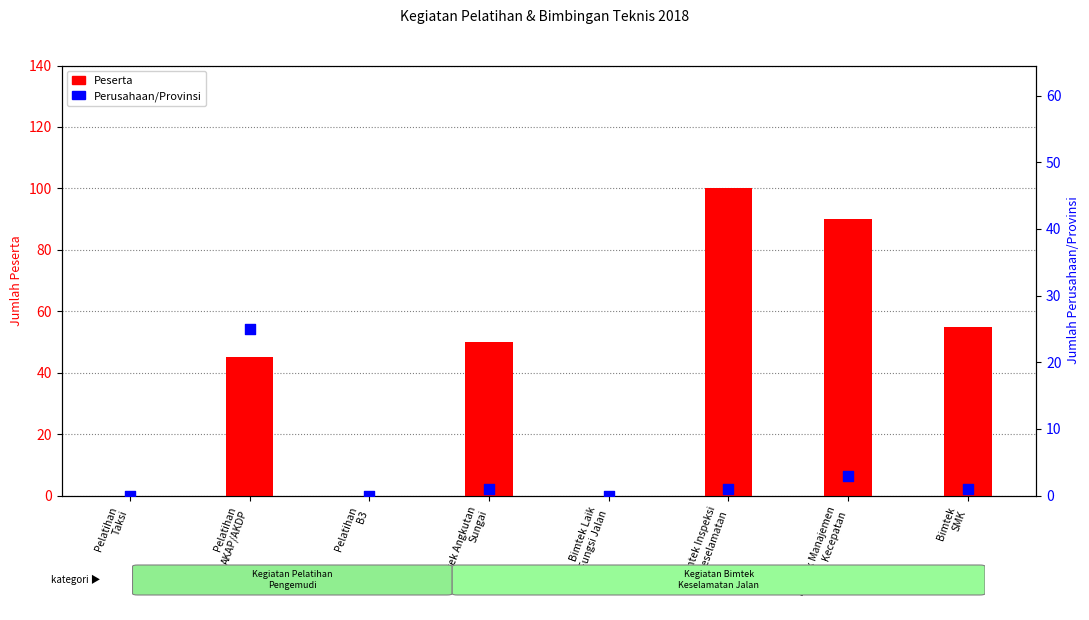

Which series reaches the minimum Y coordinate?

Peserta